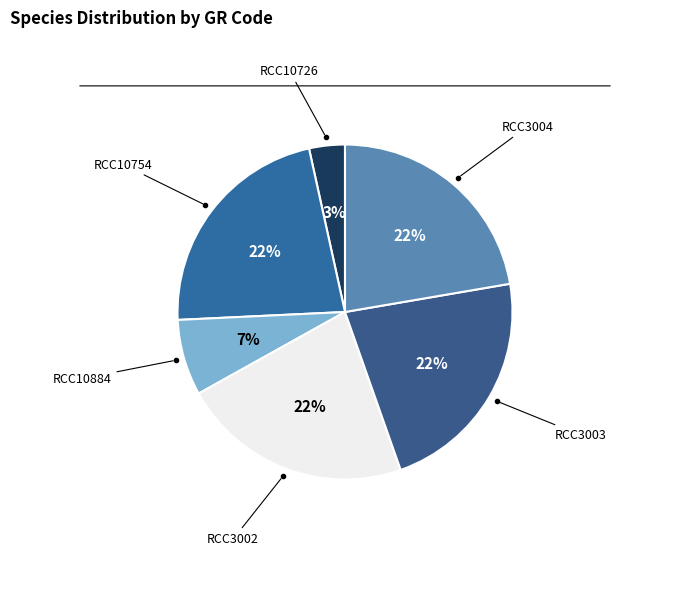

Count the number of slices in the pie.

6